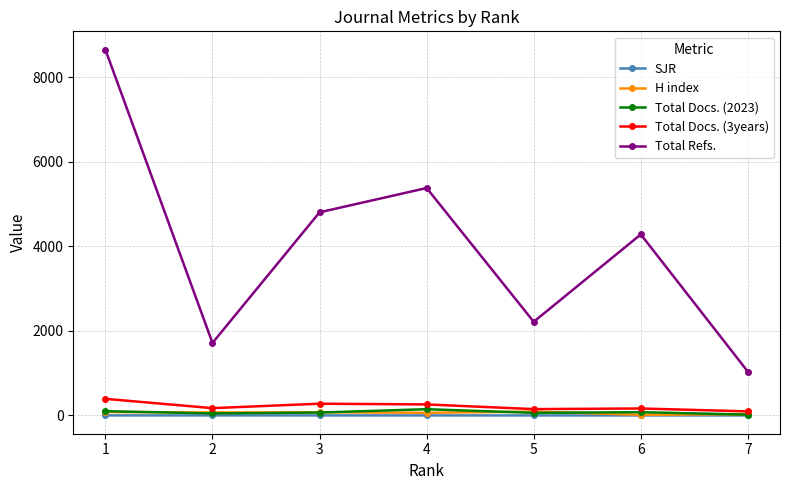

What is the difference between the highest and lowest values at 4?

5381.2